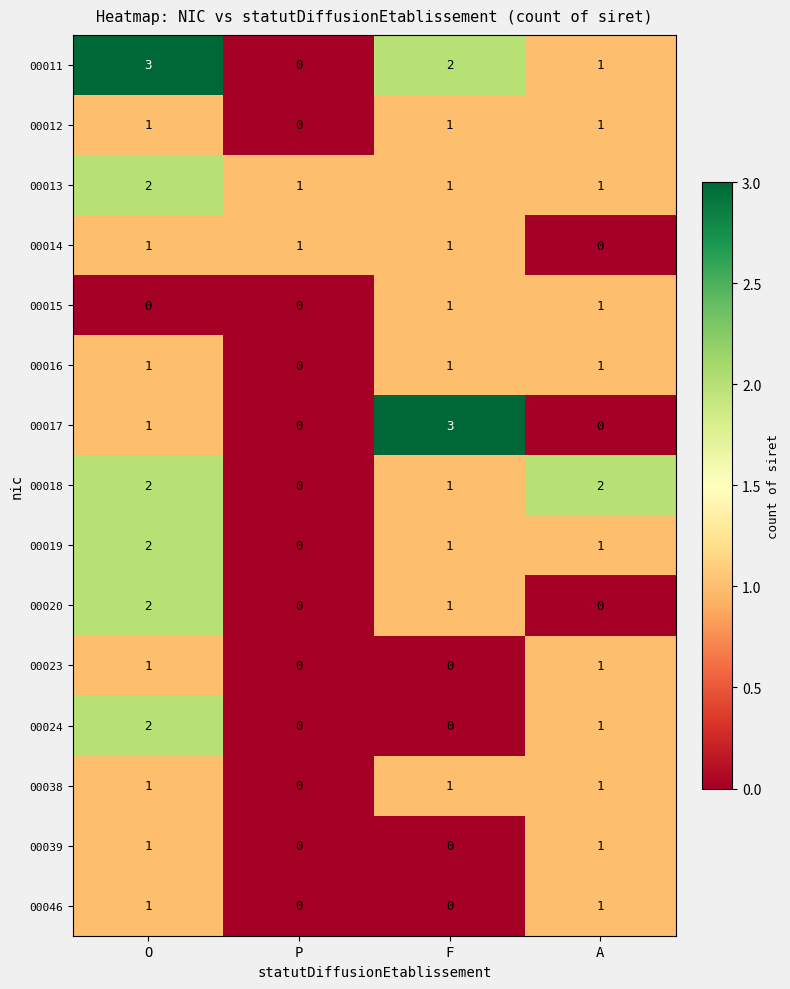

What is the spread (max minus min) of values at F?

3